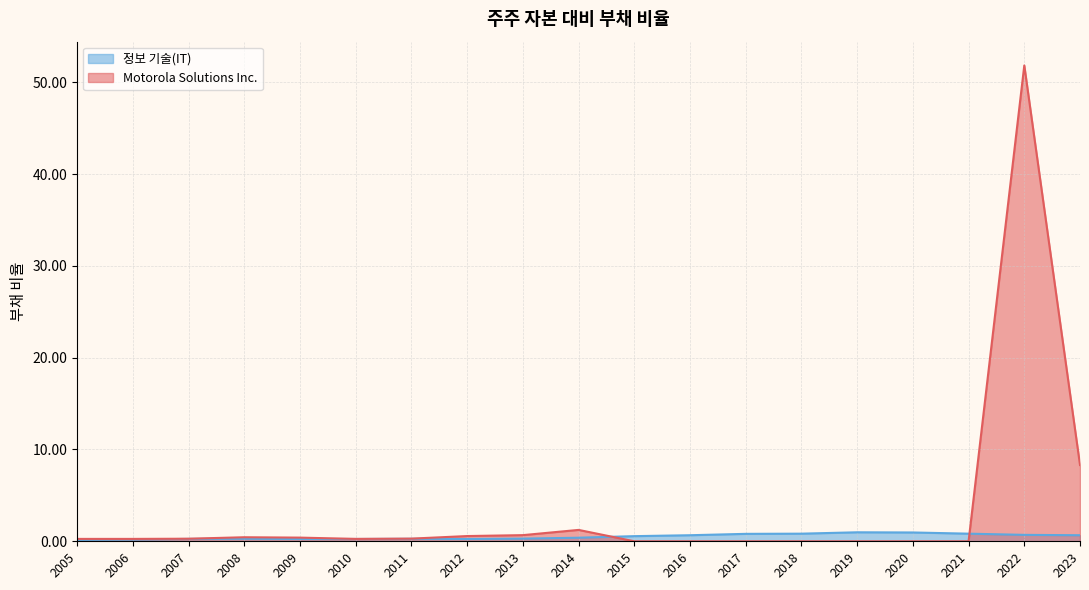

The value of 정보 기술(IT) at 2007 is 0.3. True or false?

True